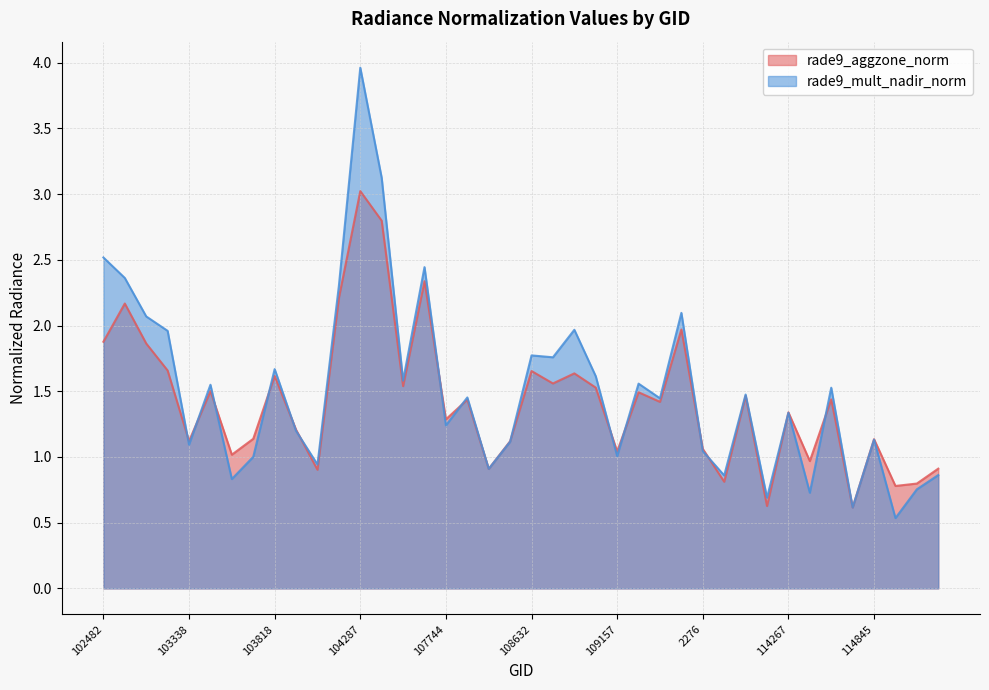

Reading left to right, transcribe all the data shown in this chart.

rade9_aggzone_norm: 102482=1.9	539=2.2	102972=1.9	102980=1.7	103338=1.1	103574=1.5	103694=1.0	103702=1.1	103818=1.6	103936=1.2	104054=0.9	104170=2.2	104287=3.0	104414=2.8	104530=1.5	107573=2.3	107744=1.3	108103=1.4	108281=0.9	108455=1.1	108632=1.7	108645=1.6	108802=1.6	108816=1.5	109157=1.0	109679=1.5	109691=1.4	109866=2.0	2276=1.1	110213=0.8	110385=1.5	2933=0.6	114267=1.3	114382=1.0	114496=1.4	114731=0.6	114845=1.1	114958=0.8	115096=0.8	115209=0.9
rade9_mult_nadir_norm: 102482=2.5	539=2.4	102972=2.1	102980=2.0	103338=1.1	103574=1.5	103694=0.8	103702=1.0	103818=1.7	103936=1.2	104054=0.9	104170=2.3	104287=4.0	104414=3.1	104530=1.6	107573=2.4	107744=1.2	108103=1.5	108281=0.9	108455=1.1	108632=1.8	108645=1.8	108802=2.0	108816=1.6	109157=1.0	109679=1.6	109691=1.4	109866=2.1	2276=1.0	110213=0.9	110385=1.5	2933=0.7	114267=1.3	114382=0.7	114496=1.5	114731=0.6	114845=1.1	114958=0.5	115096=0.8	115209=0.9